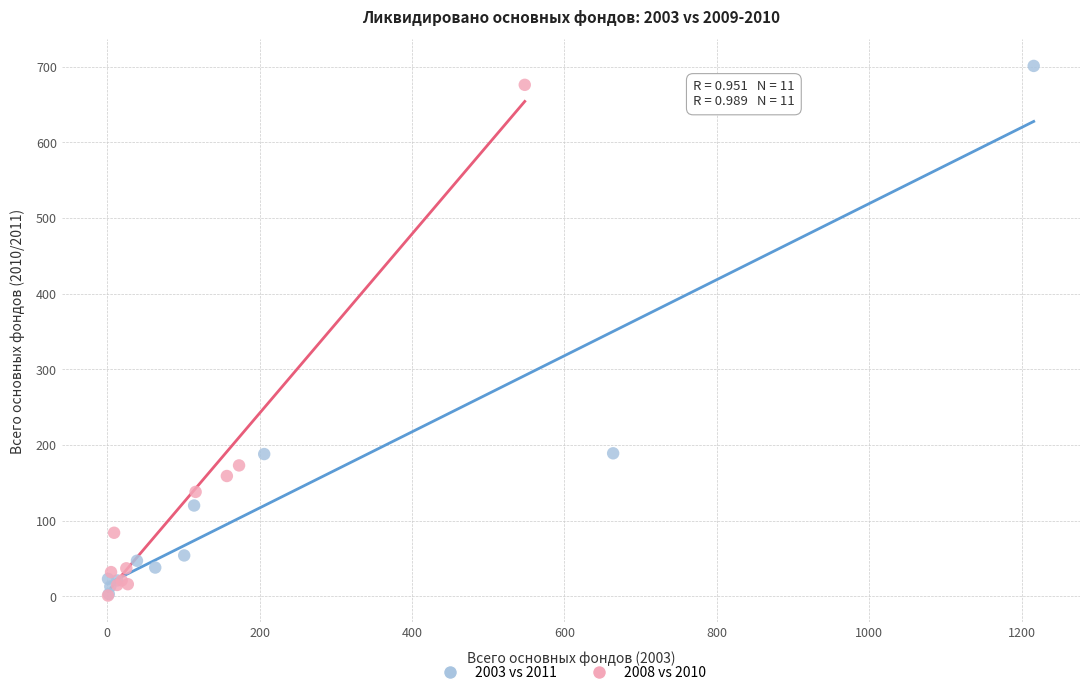

What are all the series names shown in the legend?

2003 vs 2011, 2008 vs 2010